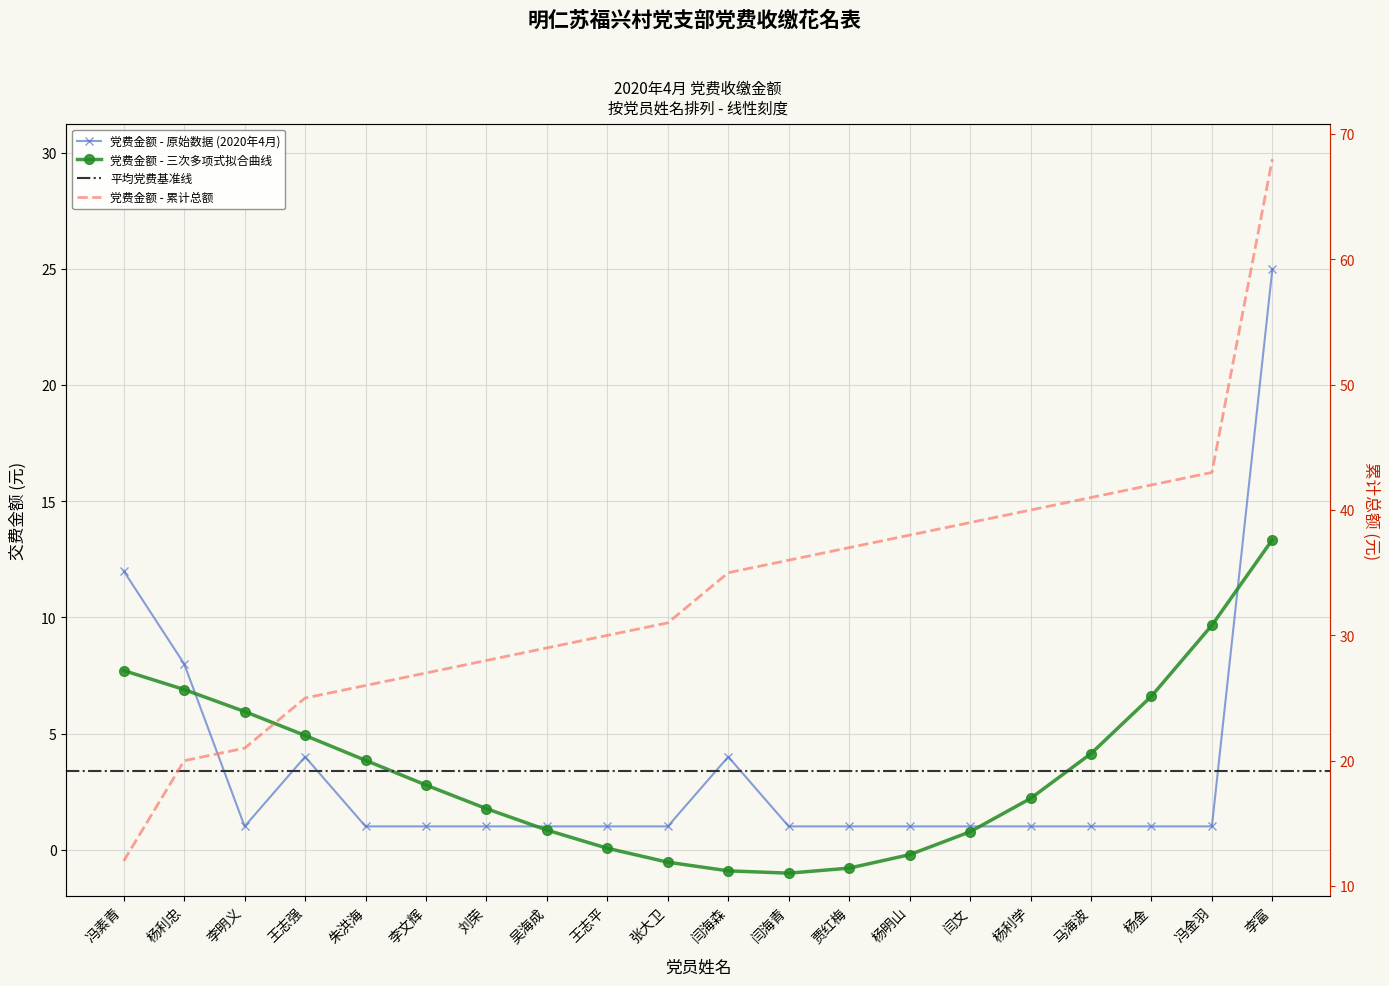

Reading right to left, transcribe all the data shown in this chart.

李富=25	冯金羽=1	杨金=1	马海波=1	杨利学=1	闫文=1	杨明山=1	贾红梅=1	闫海青=1	闫海森=4	张大卫=1	王志平=1	吴海成=1	刘荣=1	李文辉=1	朱洪海=1	王志强=4	李明义=1	杨利忠=8	冯素青=12